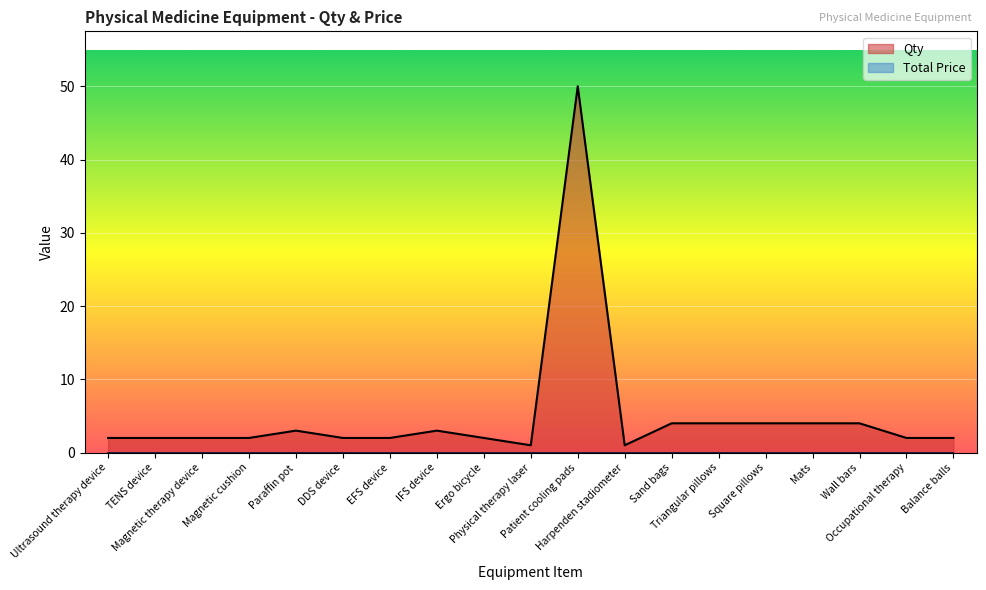

Between Patient cooling pads and Mats, which is larger?

Patient cooling pads